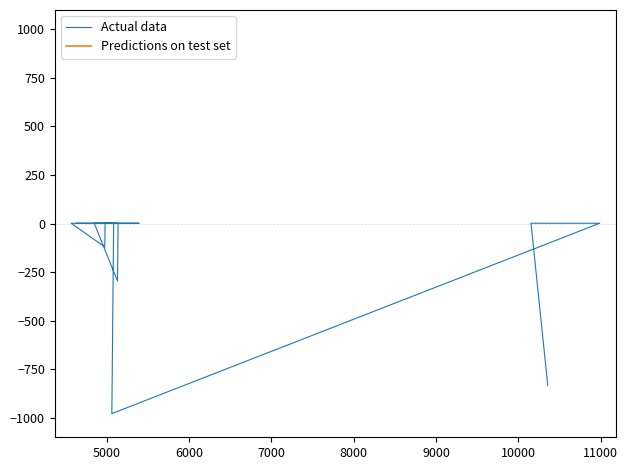

The Actual data series shows 0 at 10. True or false?

False